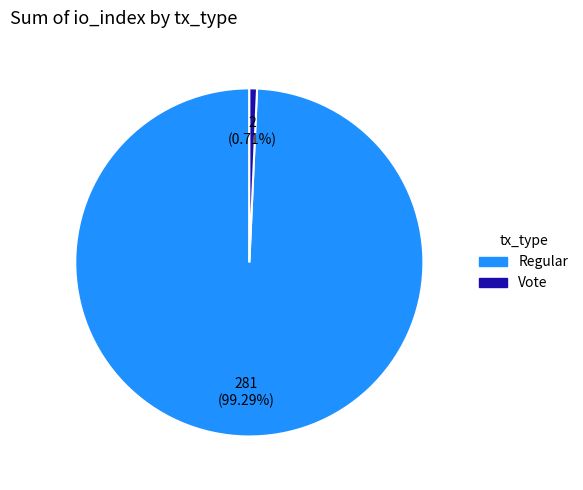

To the nearest percent, what is the average slice percentage?

50%